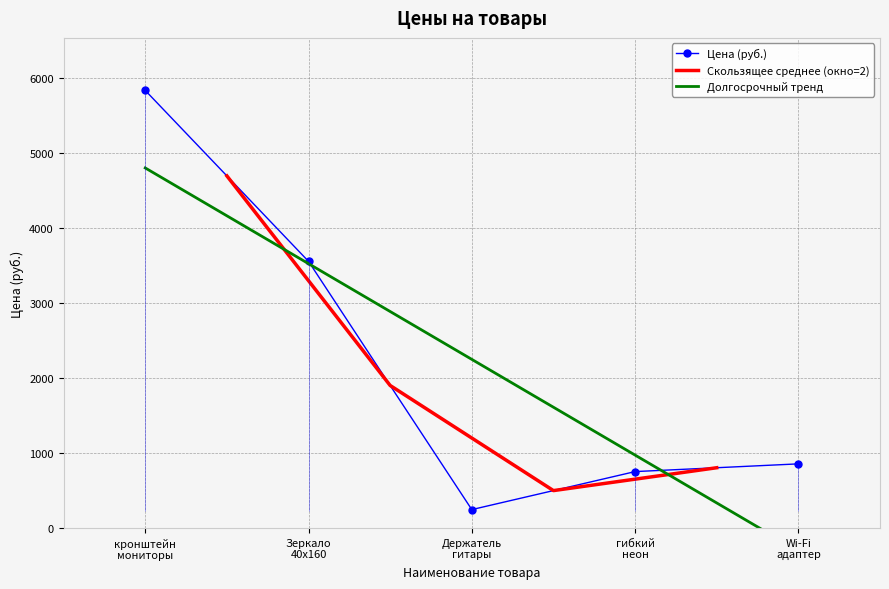

True or false: Цена (руб.) has more than 2 interior local peaks.

False